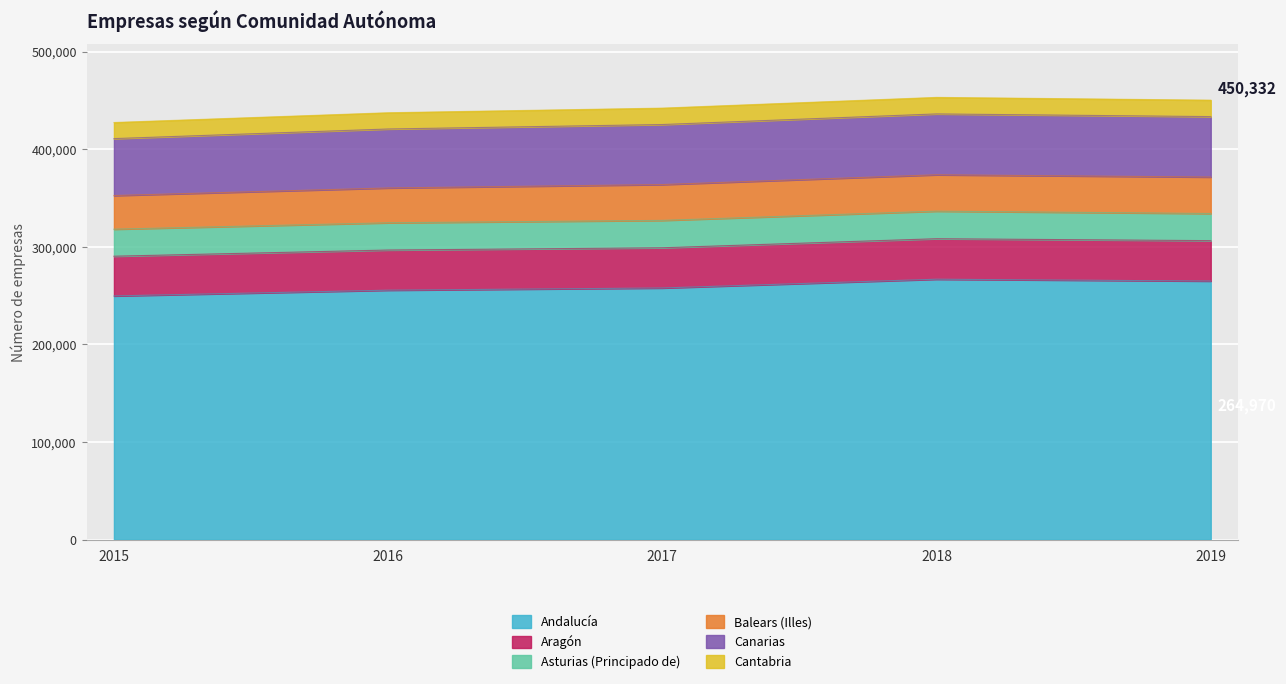

Is it true that Balears (Illes) equals 34472 at 2015?

True